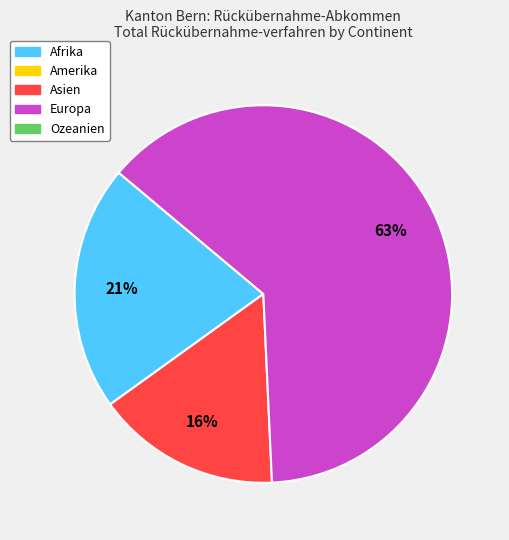

Is there a majority slice in this chart?

Yes